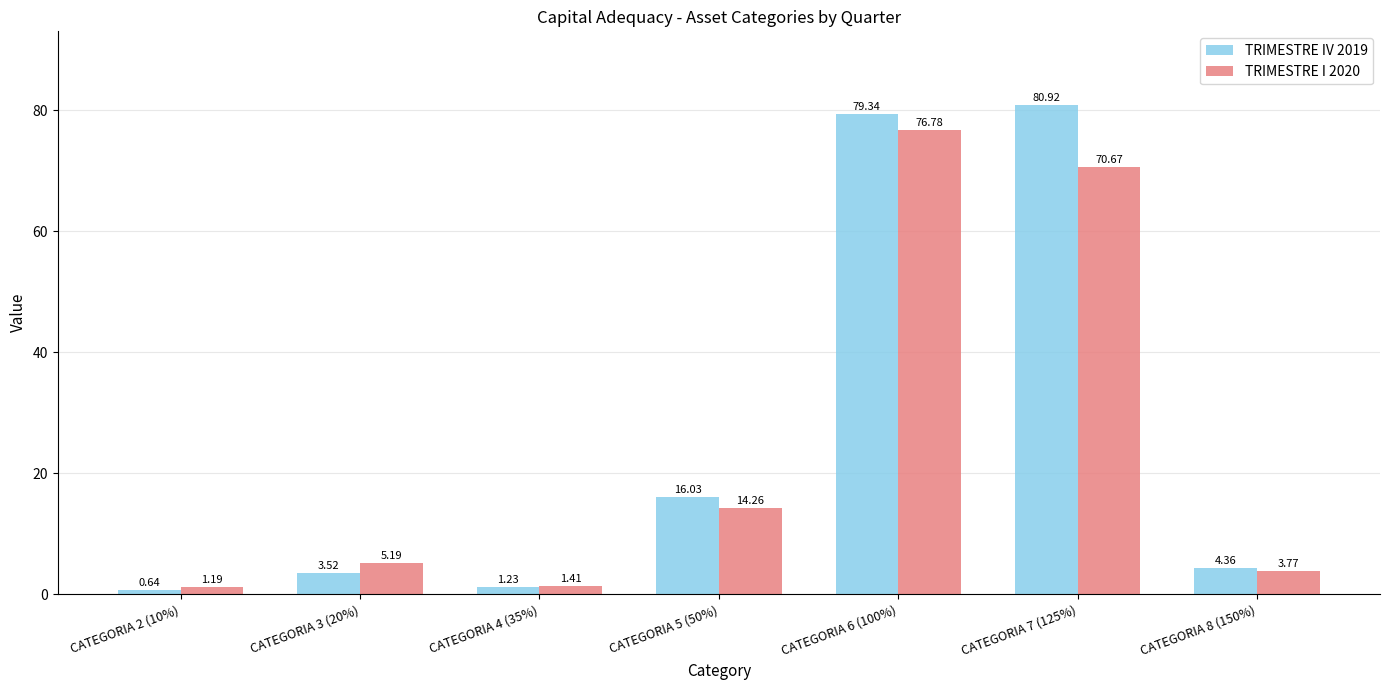

At which category is the sum across all series the highest?

CATEGORIA 6 (100%)